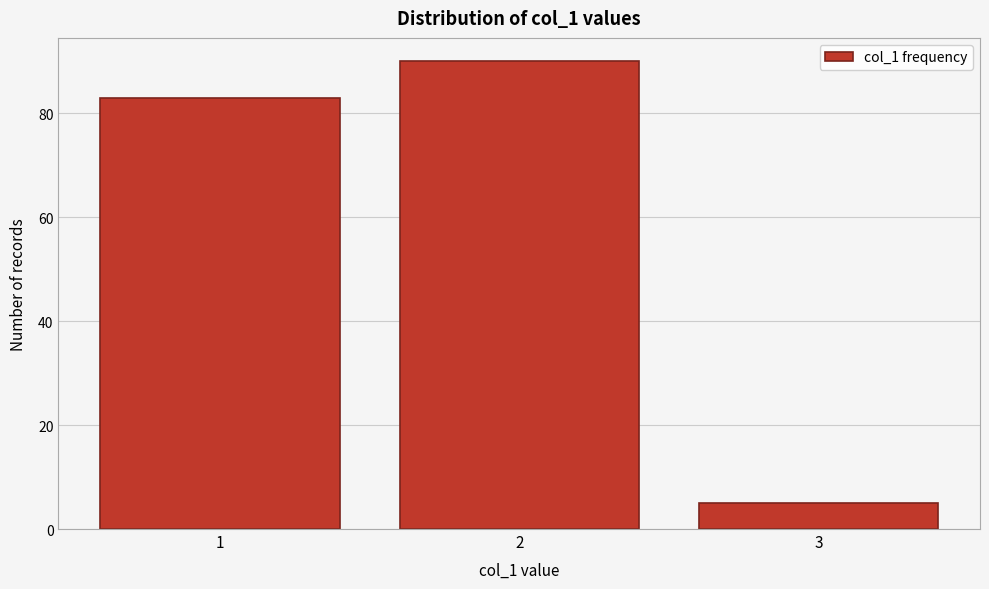

Reading left to right, transcribe all the data shown in this chart.

83	90	5